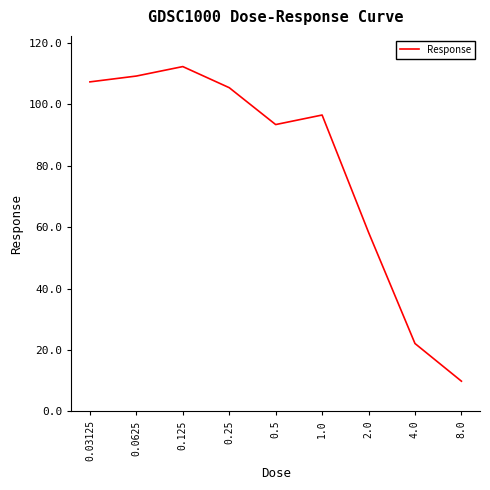

What position from the right is 8.0?

1